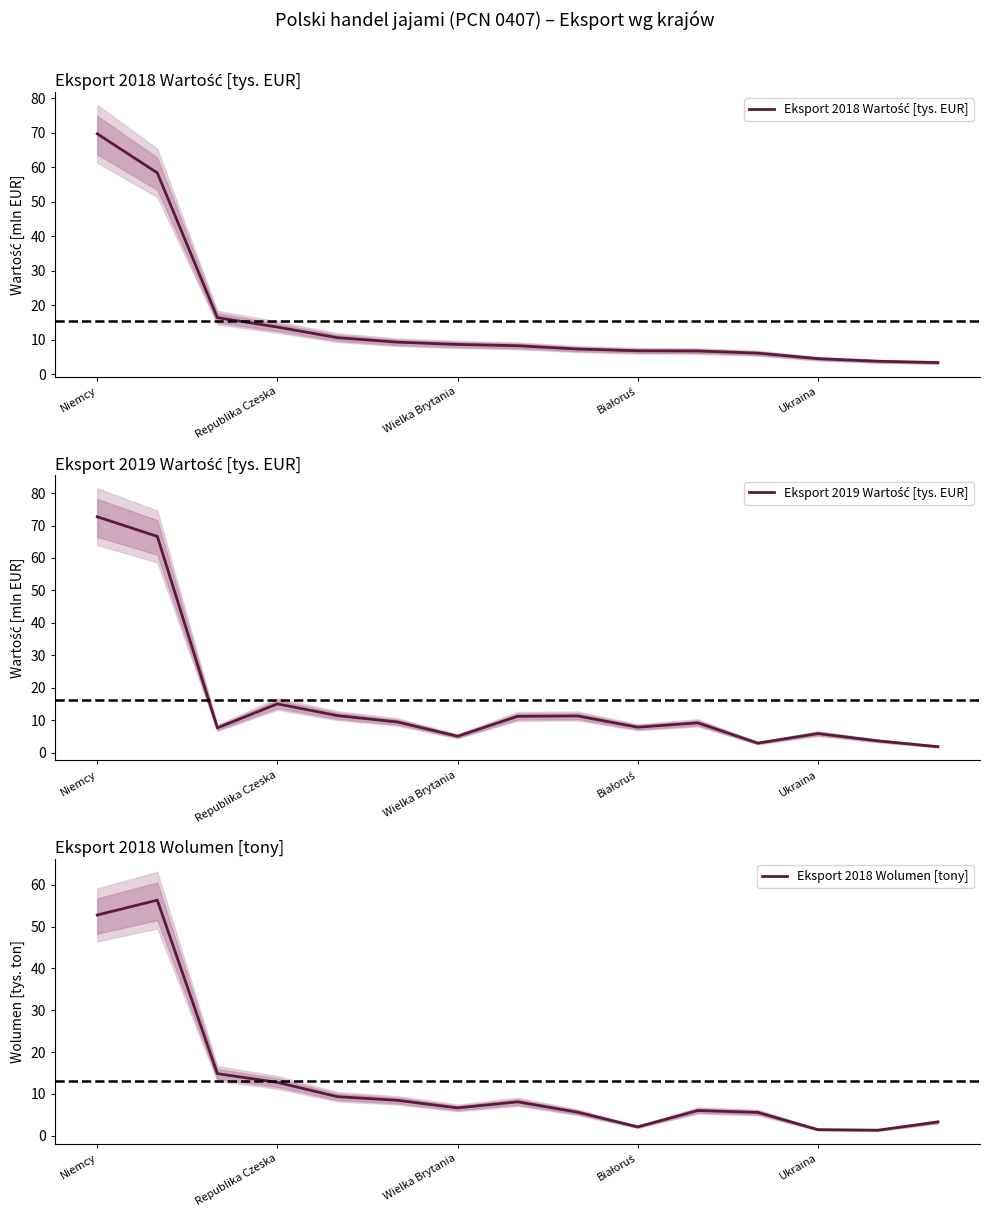

True or false: Eksport 2018 Wolumen [tony] has more than 1 points higher than both neighbors.

True